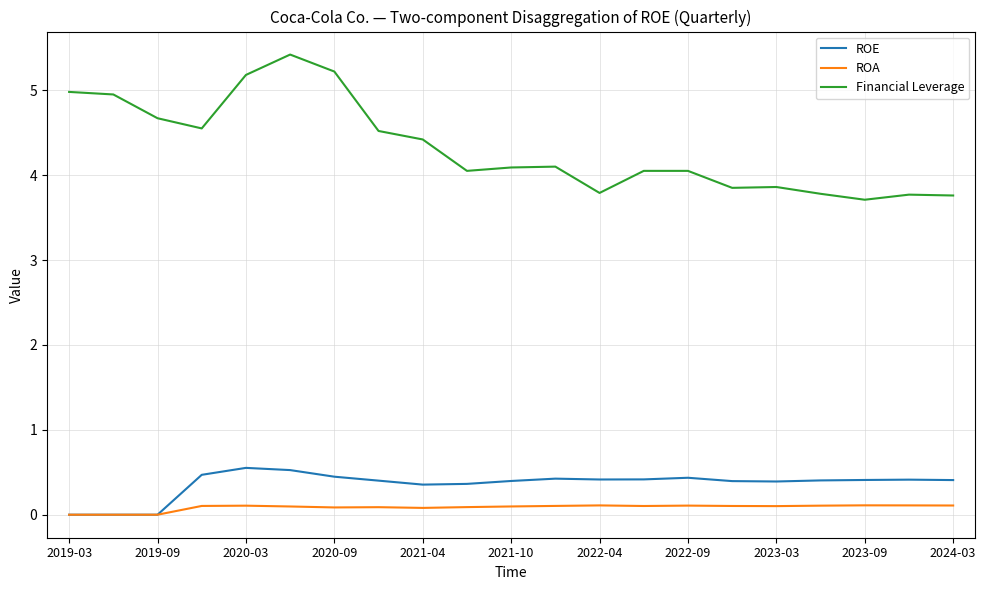

How many lines are shown in the chart?

3